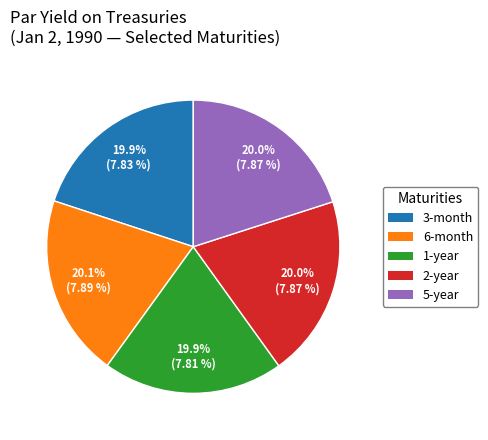

Does any single category account for the majority?

No